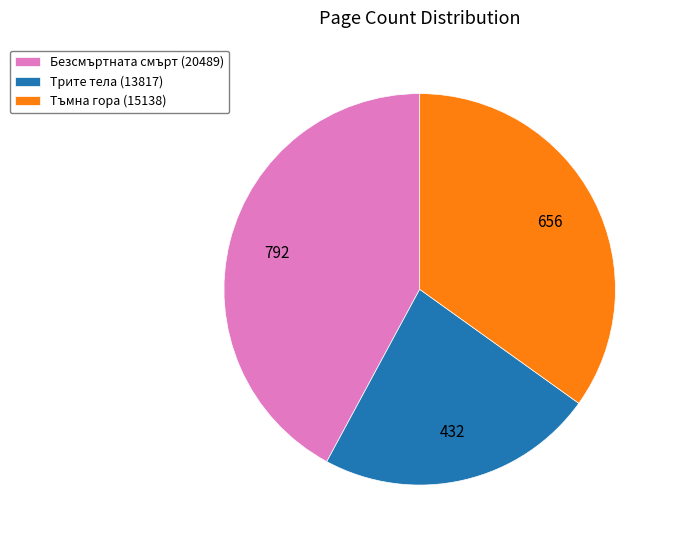

Do Трите тела (13817) and Безсмъртната смърт (20489) together represent more than half of the pie?

Yes